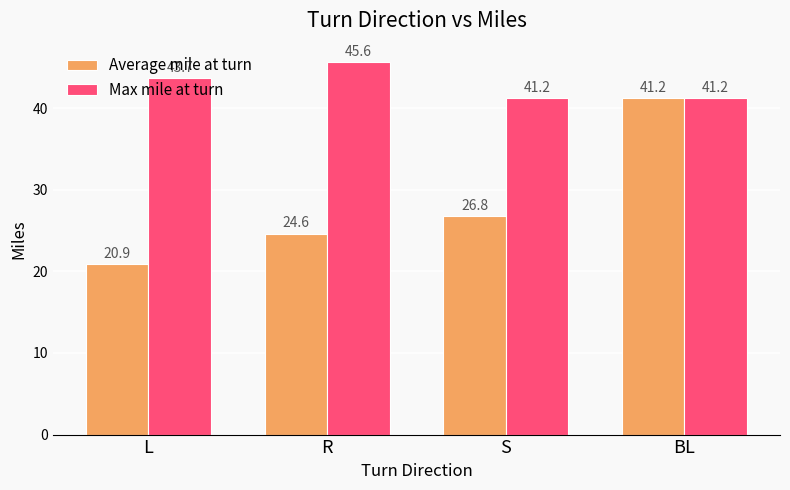

What is the total value across all series at S?

68.0